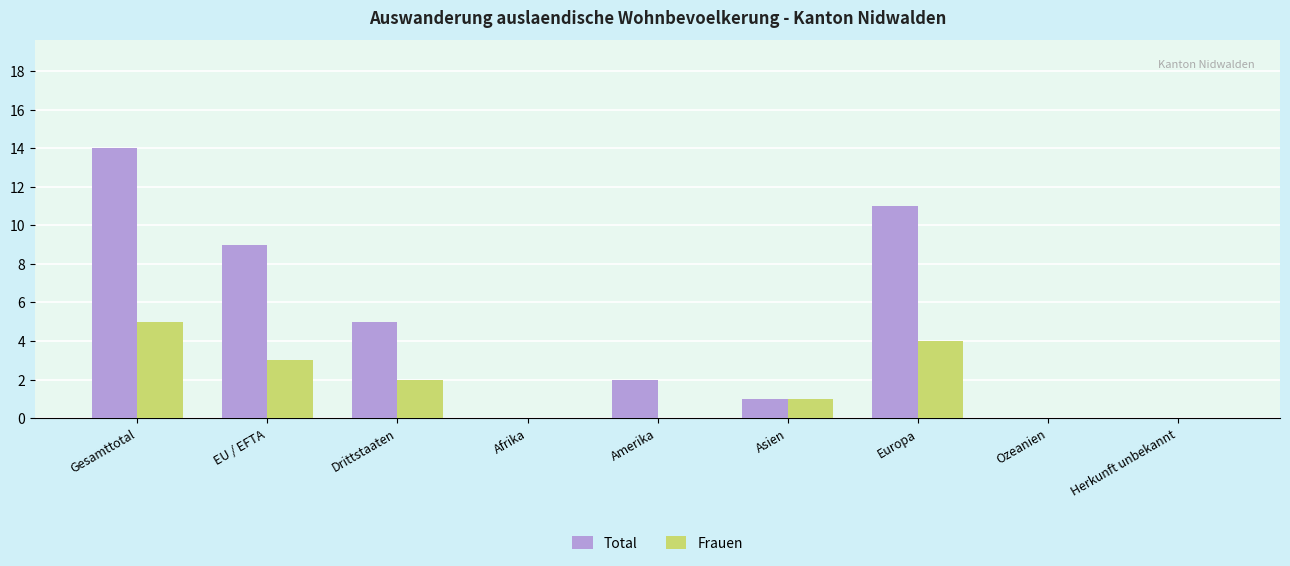

Is it true that Frauen equals 9 at Gesamttotal?

False